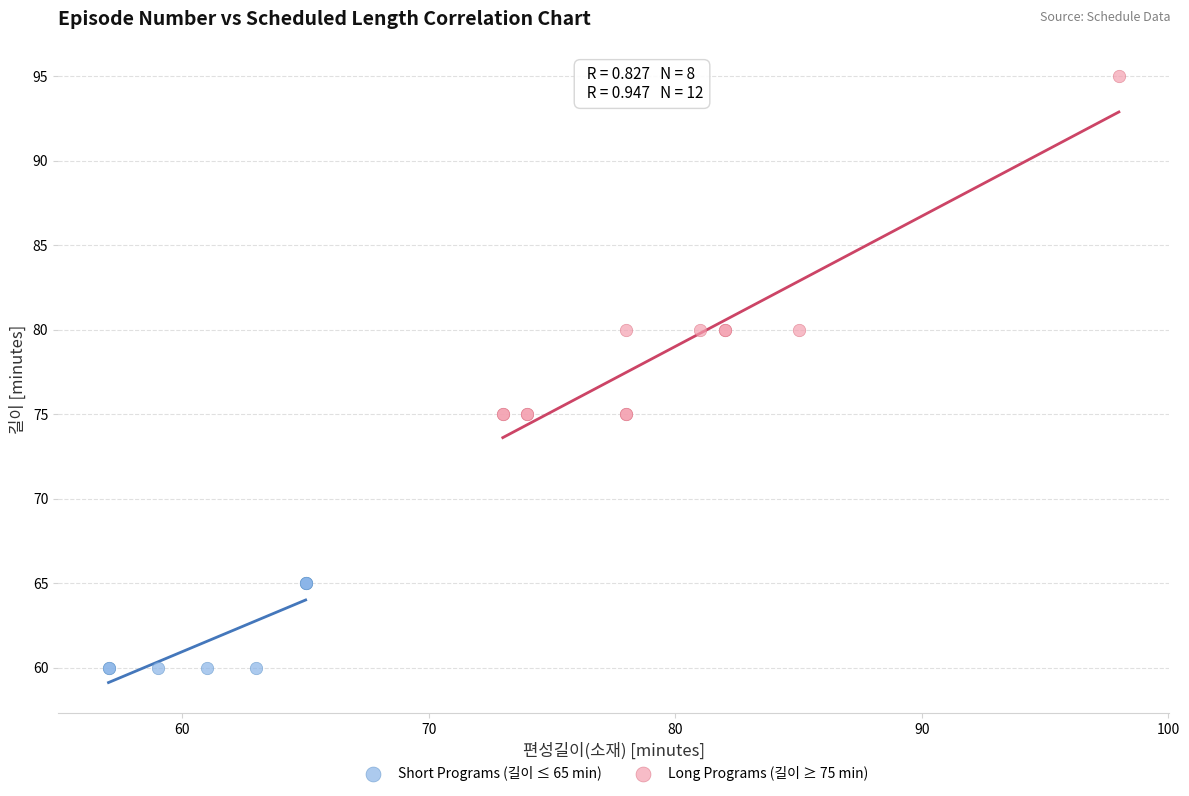

Which series reaches the maximum Y coordinate?

Long Programs (길이 ≥ 75 min)